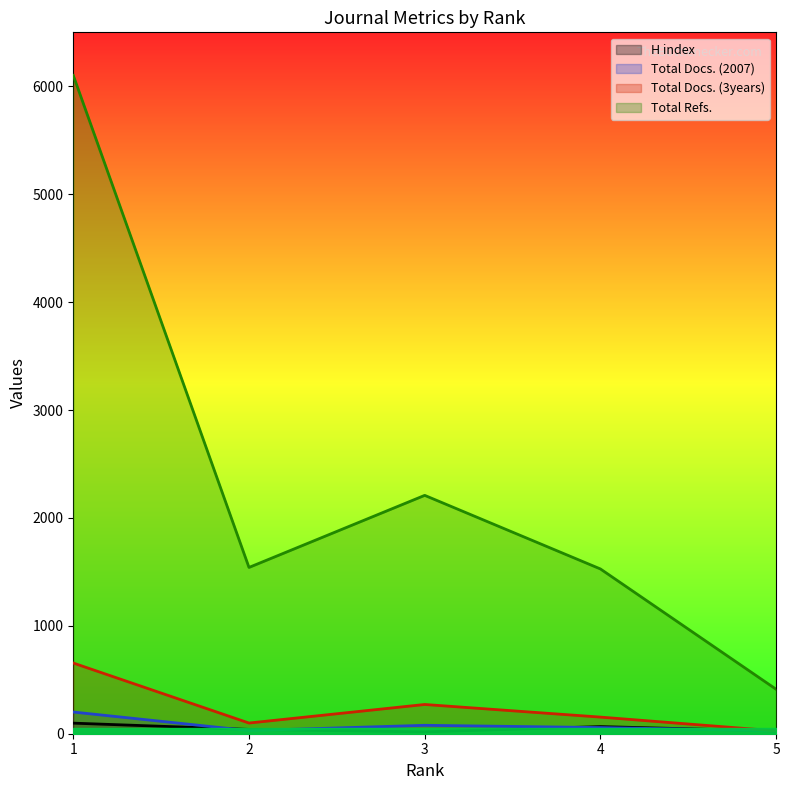

At 2, list the series in order from largest to smallest.

Total Refs., Total Docs. (3years), H index, Total Docs. (2007)